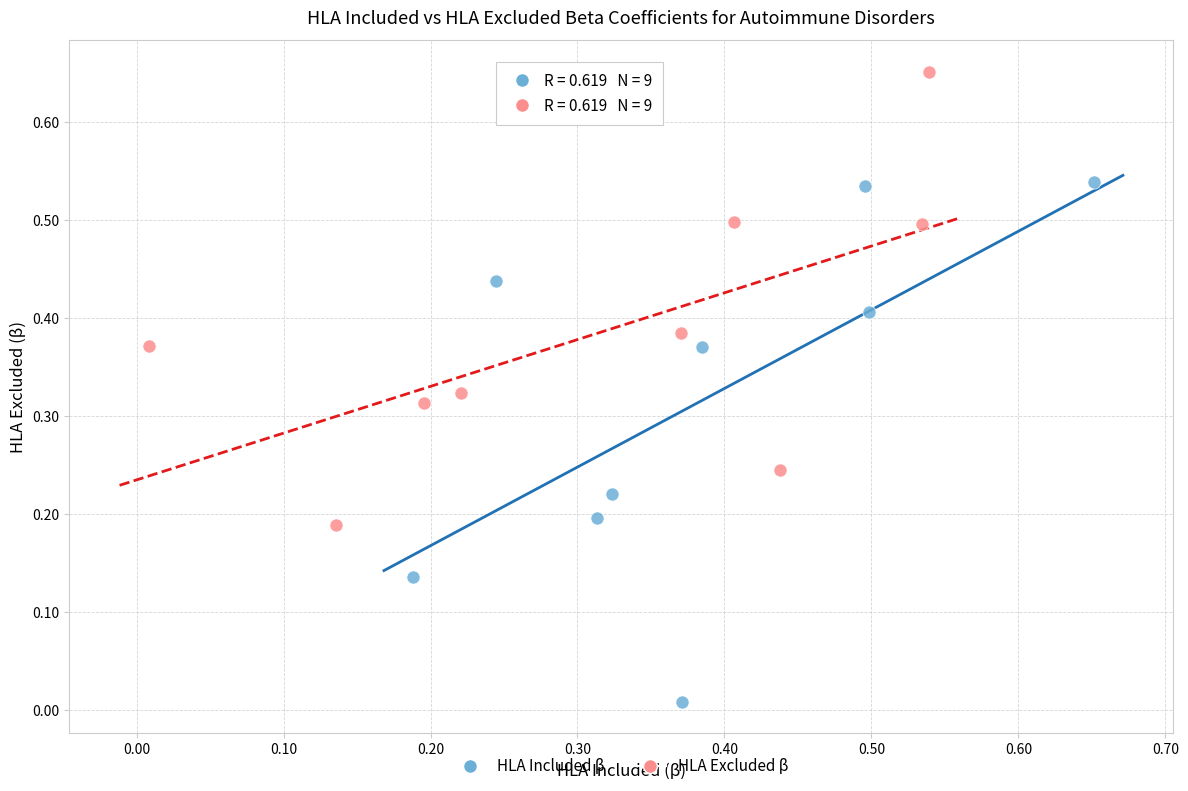

Which series has the widest spread of Y values?

HLA Included β